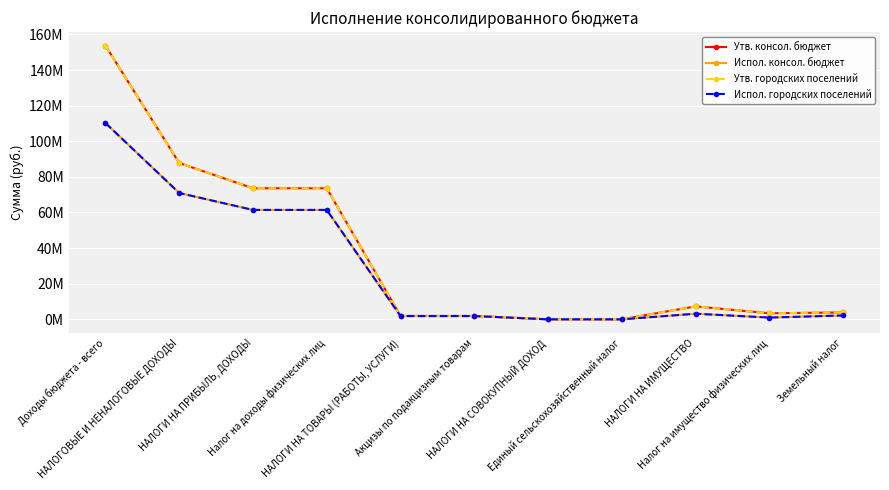

Is the value of Испол. городских поселений at НАЛОГИ НА ПРИБЫЛЬ, ДОХОДЫ greater than the value of Испол. консол. бюджет at НАЛОГИ НА ПРИБЫЛЬ, ДОХОДЫ?

No